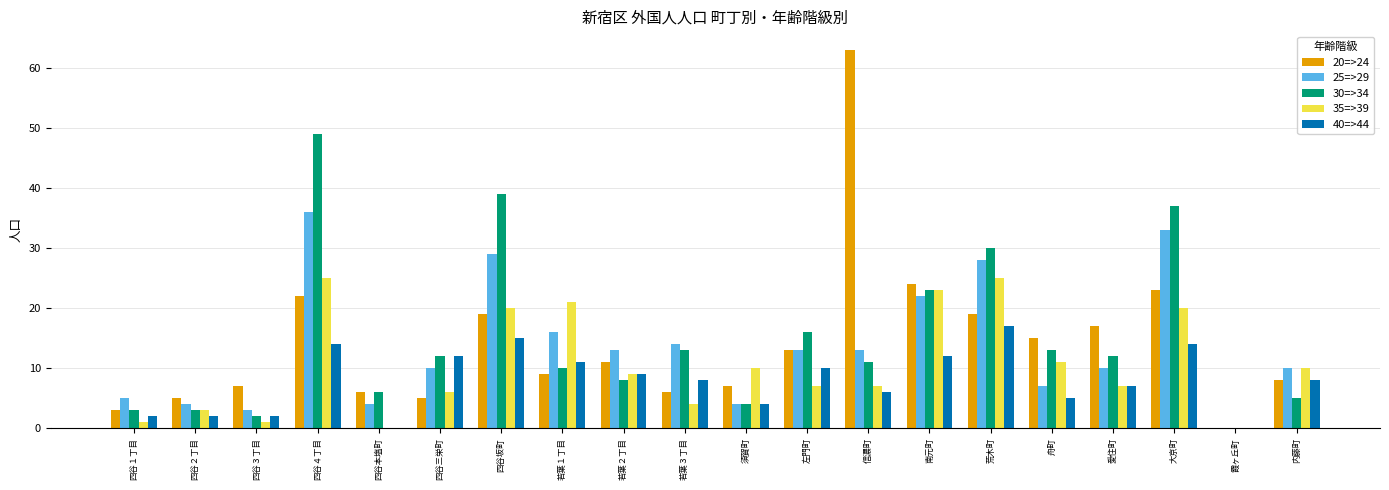

How many series are shown in this chart?

5